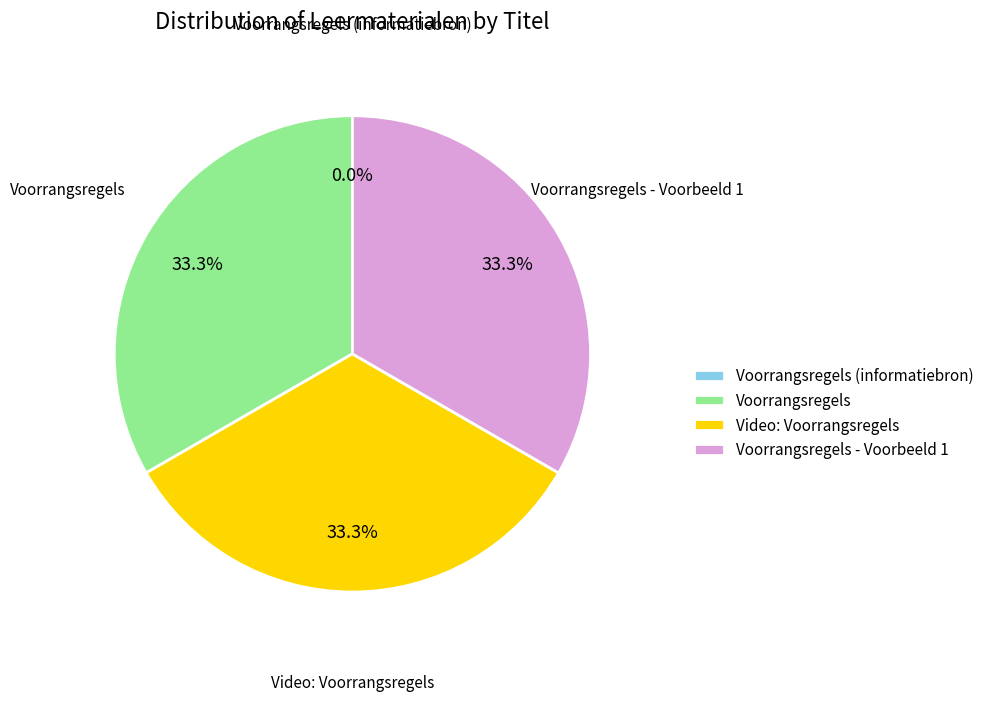

What is the ratio of the value at Video: Voorrangsregels to the value at Voorrangsregels - Voorbeeld 1?

1.0